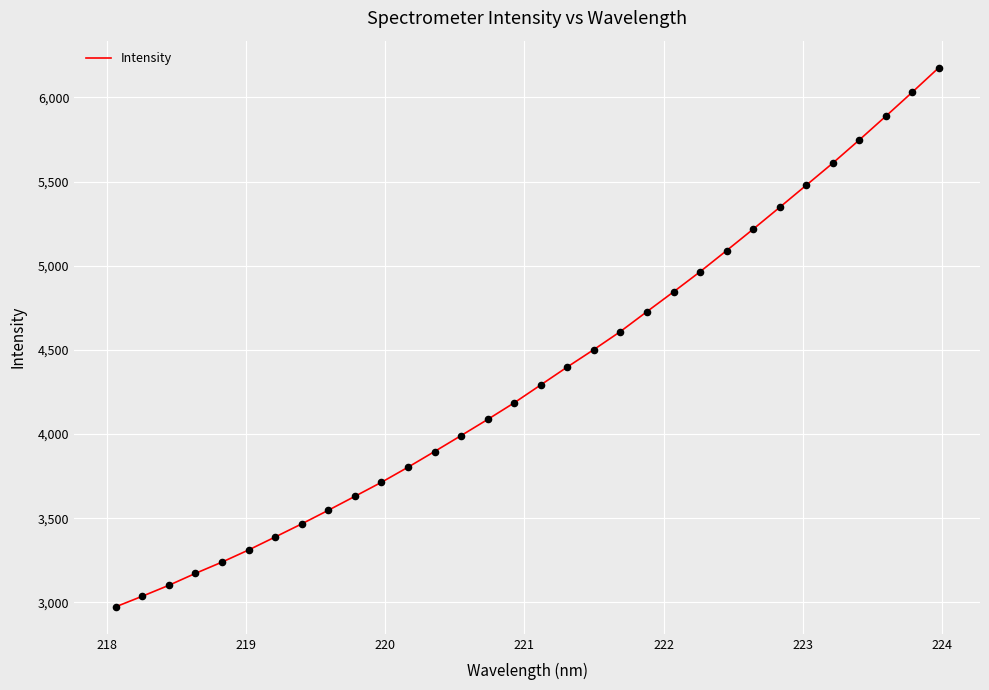

What is the greatest value displayed?

6176.8